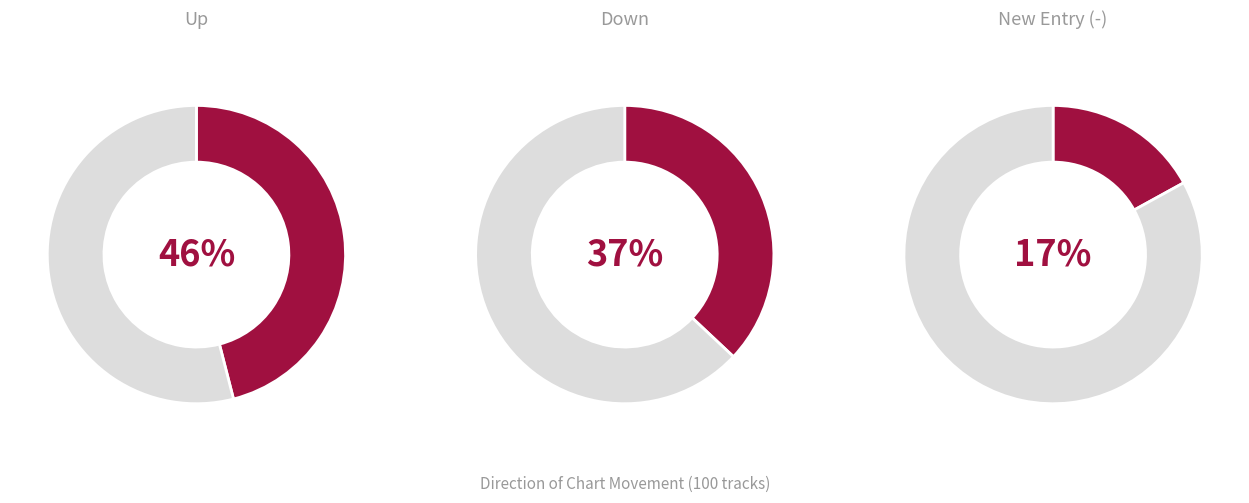

To the nearest percent, what percentage of the pie is up?

46%